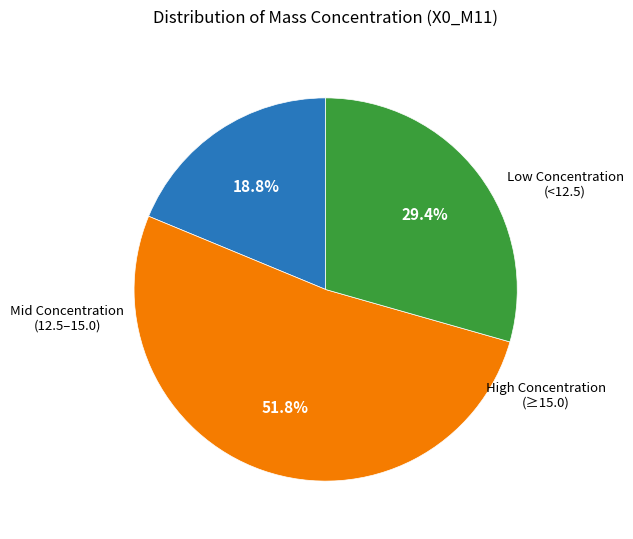

Is there any slice that represents more than half of the pie?

Yes